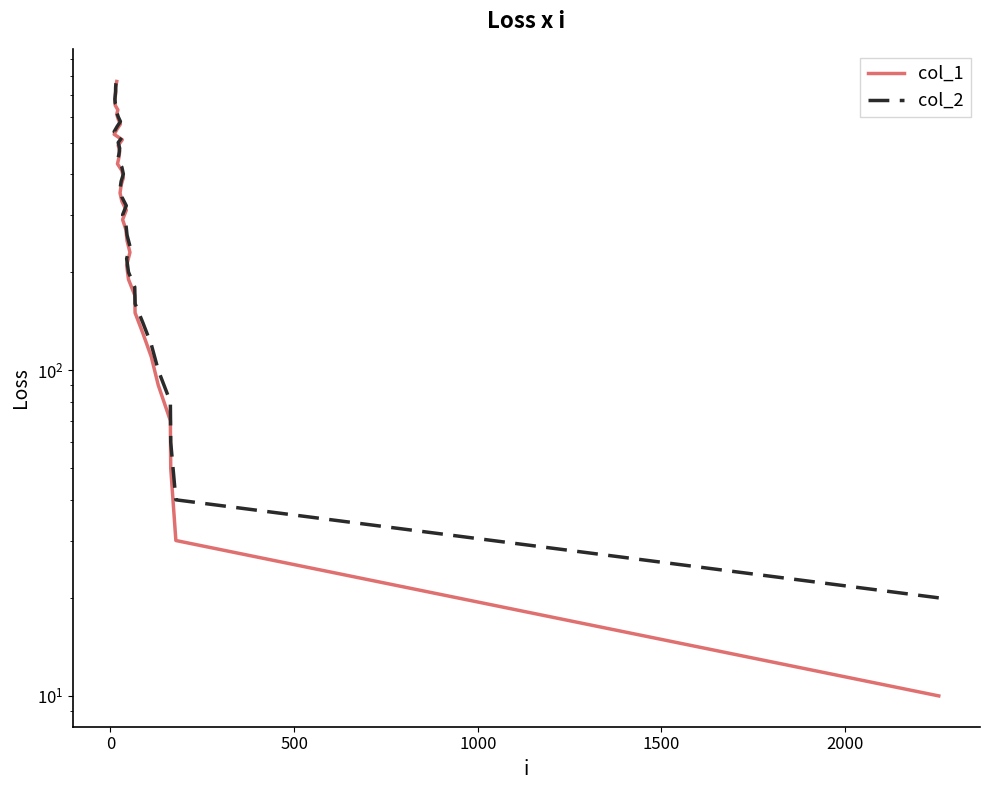

What is the difference between the maximum and minimum values in the col_1 series?

760